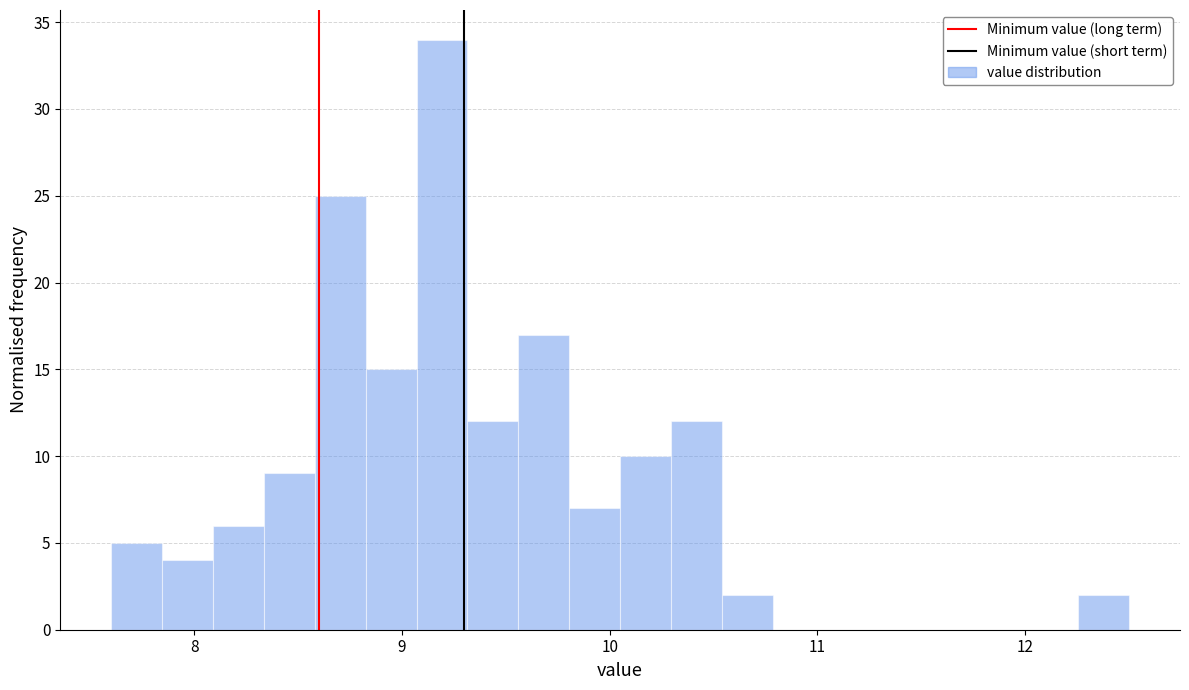

Around what value on the x-axis is the tallest bar? Give the approximate position of its centre, as read against the axis.

9.2